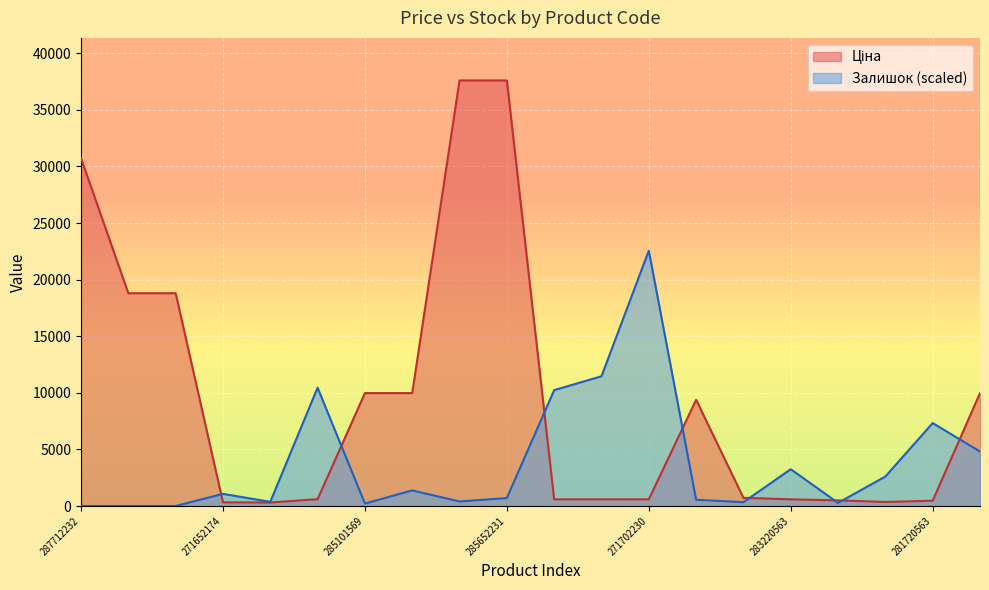

Between 285652231 and 283280563, which series saw the biggest shift?

Ціна